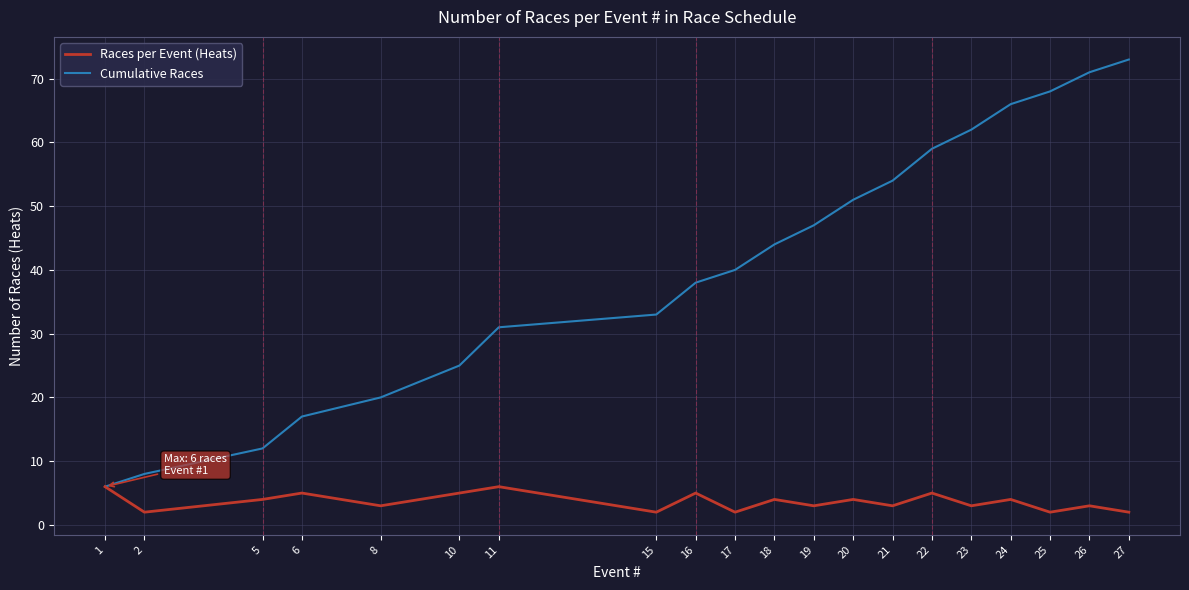

The Races per Event (Heats) series shows 5 at 10. True or false?

True